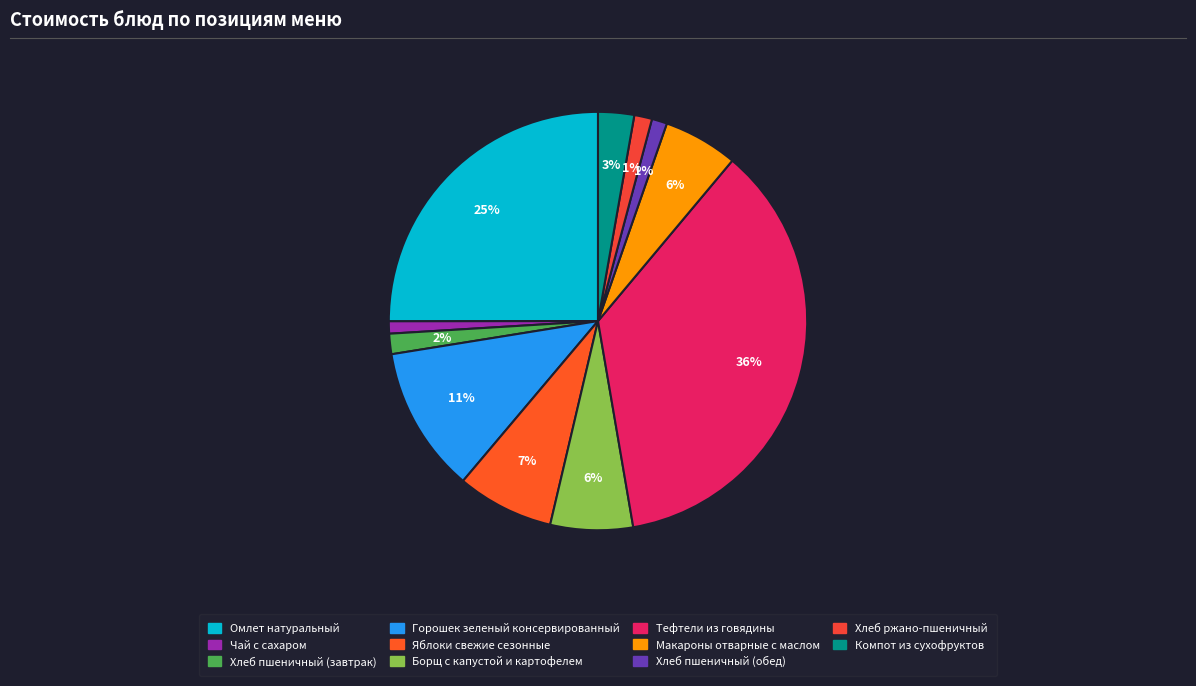

Which has a higher value, Компот из сухофруктов or Борщ с капустой и картофелем?

Борщ с капустой и картофелем